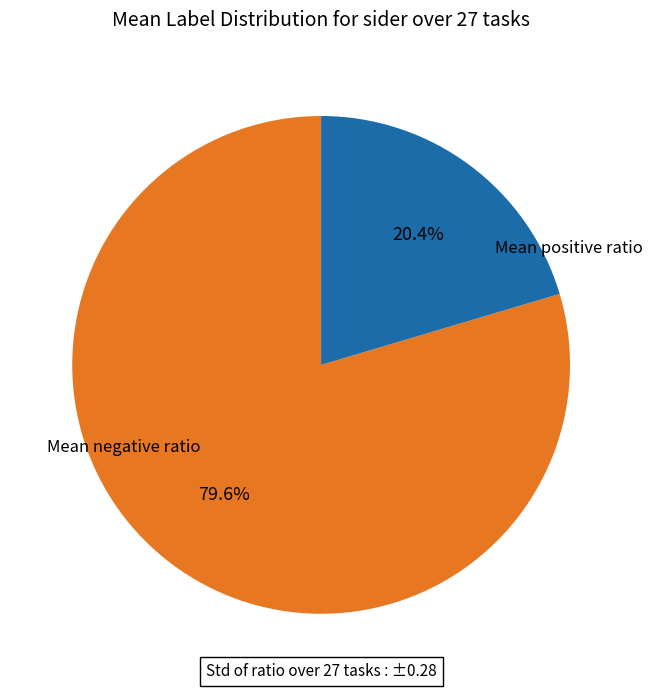

To the nearest percent, what is the difference between the largest and smallest slice percentages?

59%